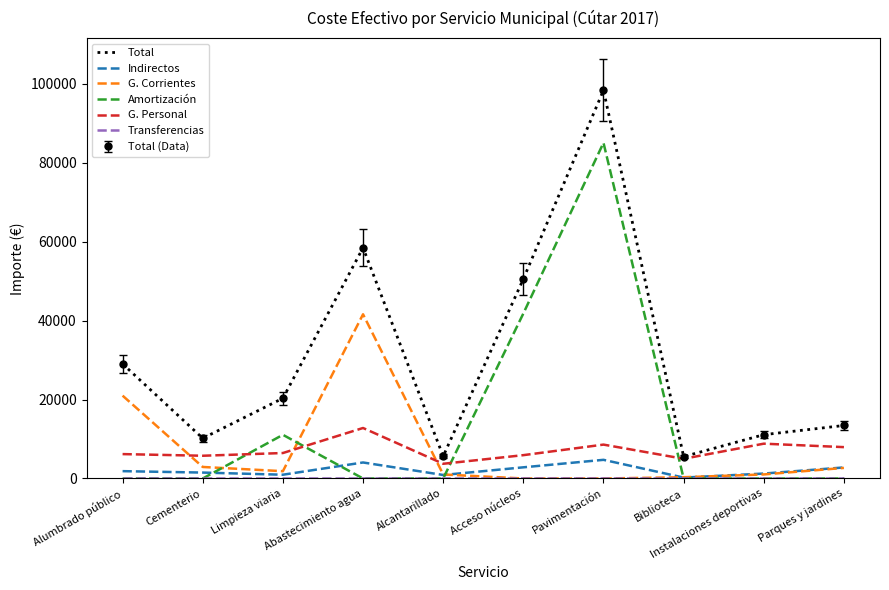

At which label does G. Personal first exceed 6450?

Limpieza viaria